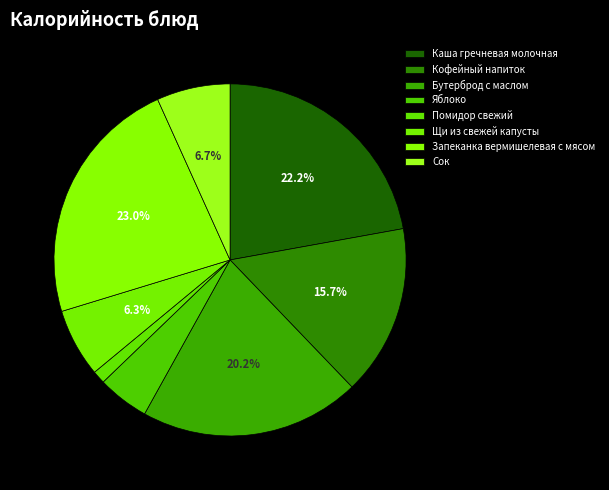

What is the ratio of the value at Помидор свежий to the value at Запеканка вермишелевая с мясом?

0.1